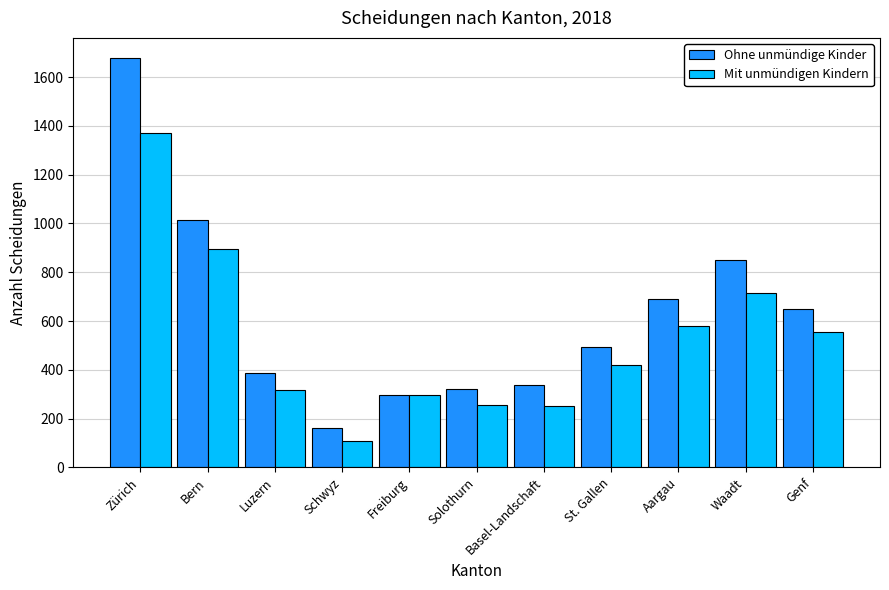

Rank the series by their average value, from highest to lowest.

Ohne unmündige Kinder, Mit unmündigen Kindern